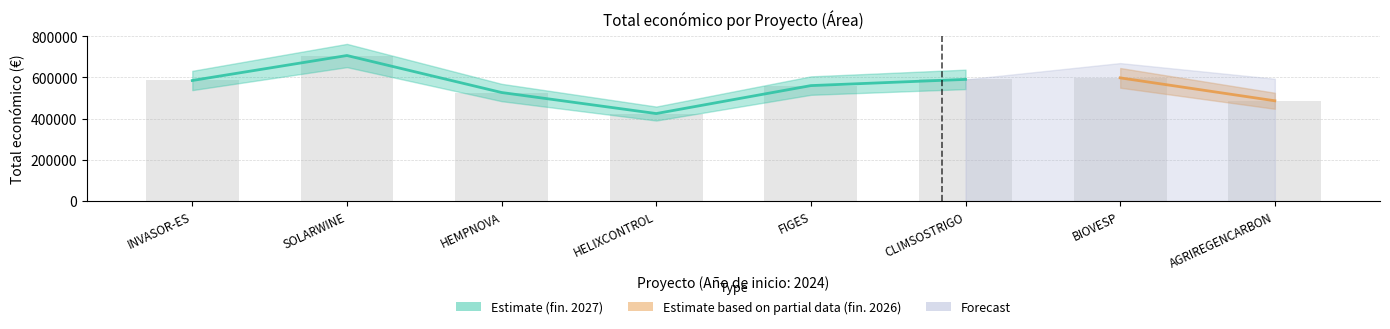

What is the approximate value at BIOVESP?

598139